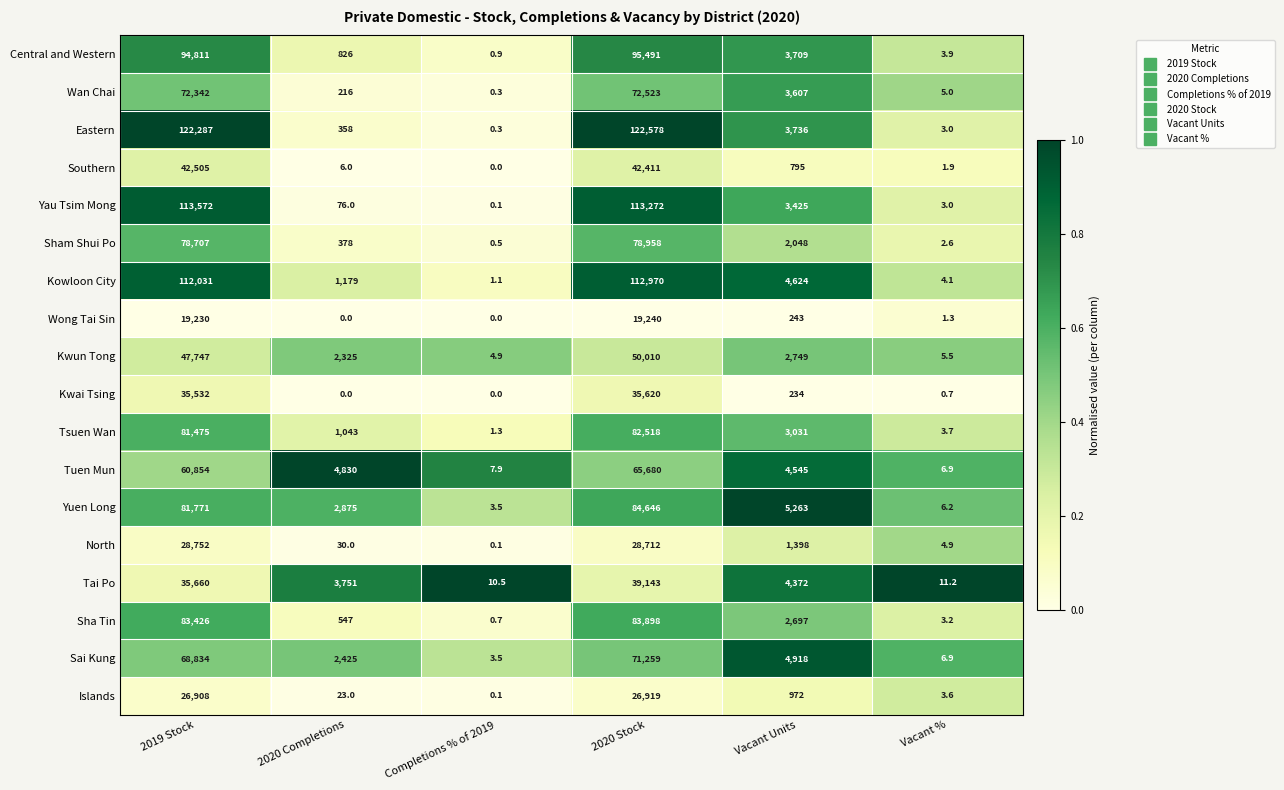

At which label does Sai Kung first exceed 4918?

2019 Stock